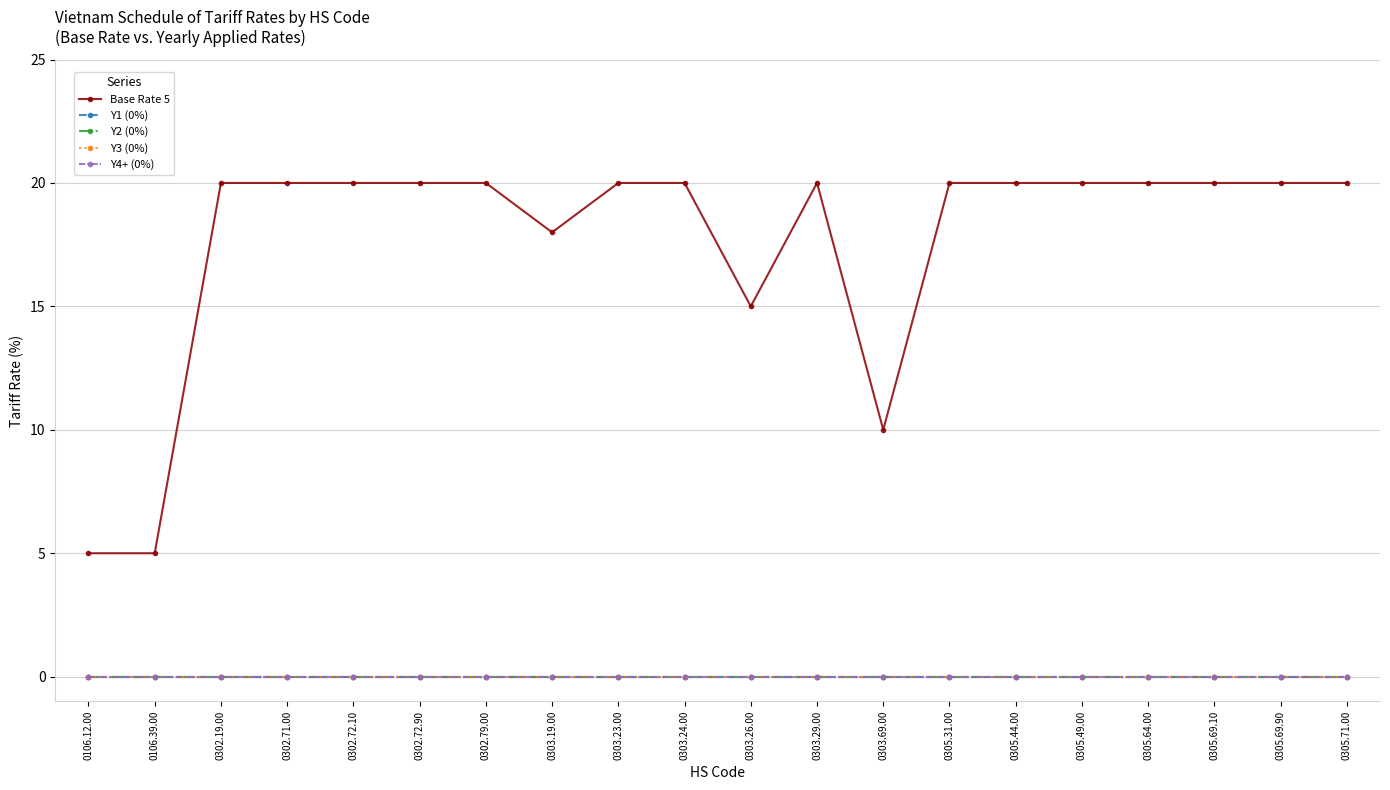

List the labels in order of Y4+ (0%) value, largest first.

0106.12.00, 0106.39.00, 0302.19.00, 0302.71.00, 0302.72.10, 0302.72.90, 0302.79.00, 0303.19.00, 0303.23.00, 0303.24.00, 0303.26.00, 0303.29.00, 0303.69.00, 0305.31.00, 0305.44.00, 0305.49.00, 0305.64.00, 0305.69.10, 0305.69.90, 0305.71.00